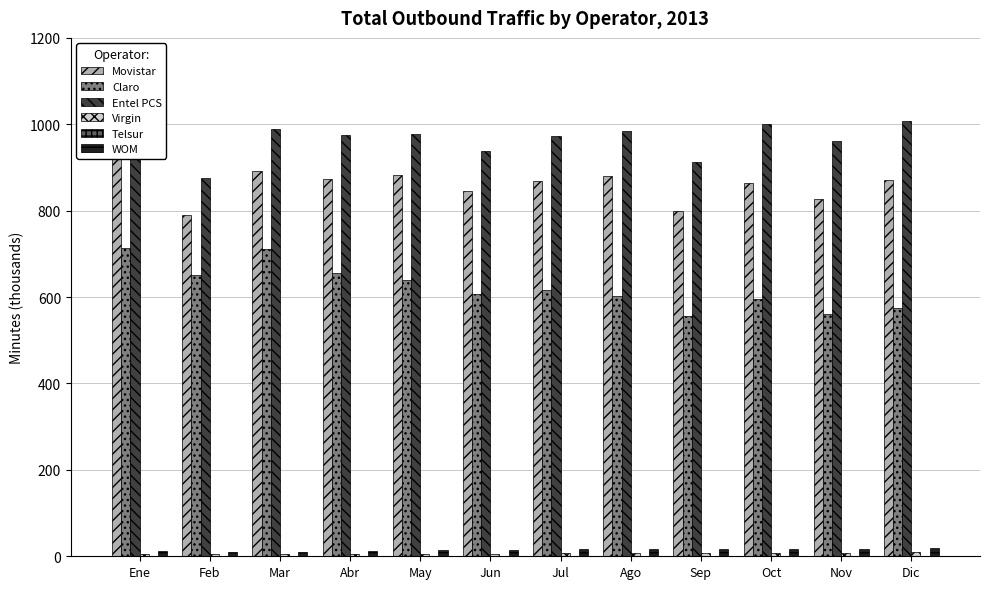

How many groups of bars are there?

12